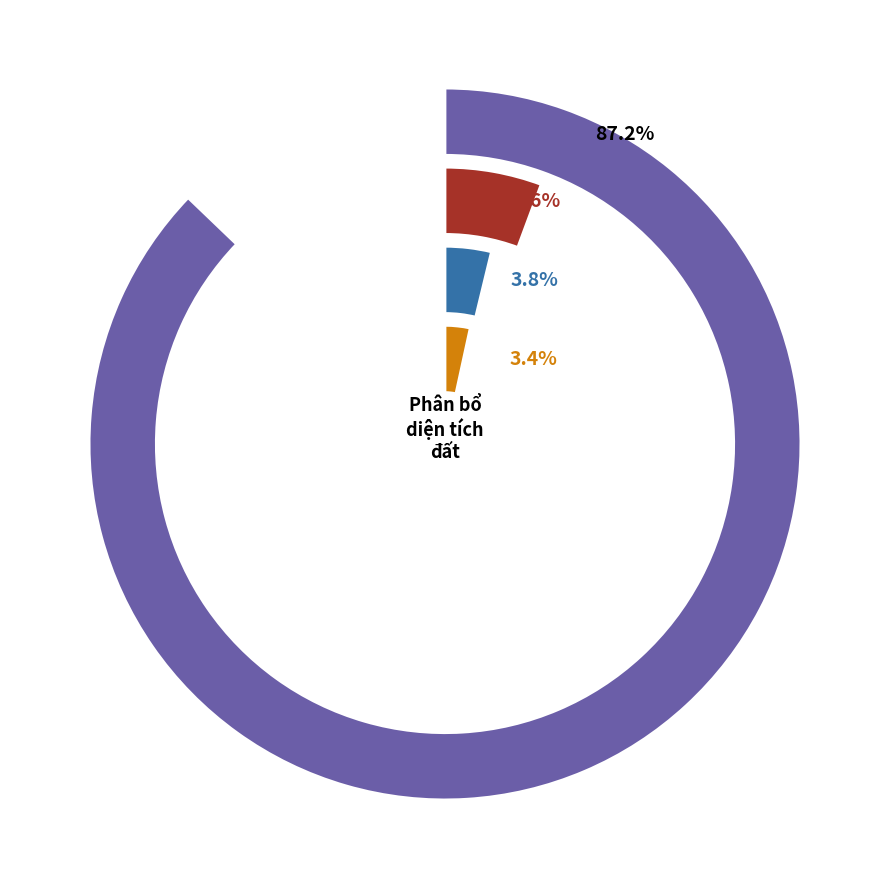

What is the change in value from Đất cơ sở văn hóa to Đất ở nông thôn?

+55.2